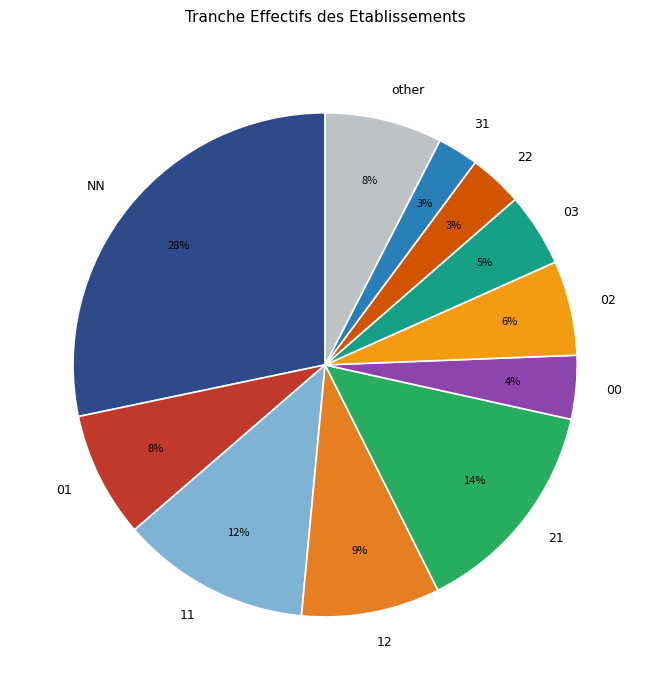

The 03 slice represents 5% of the pie. True or false?

True